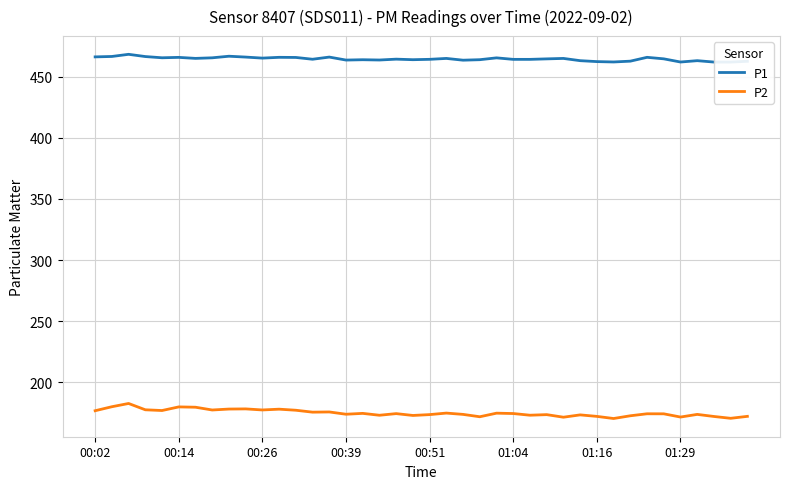

What are all the series names shown in the legend?

P1, P2